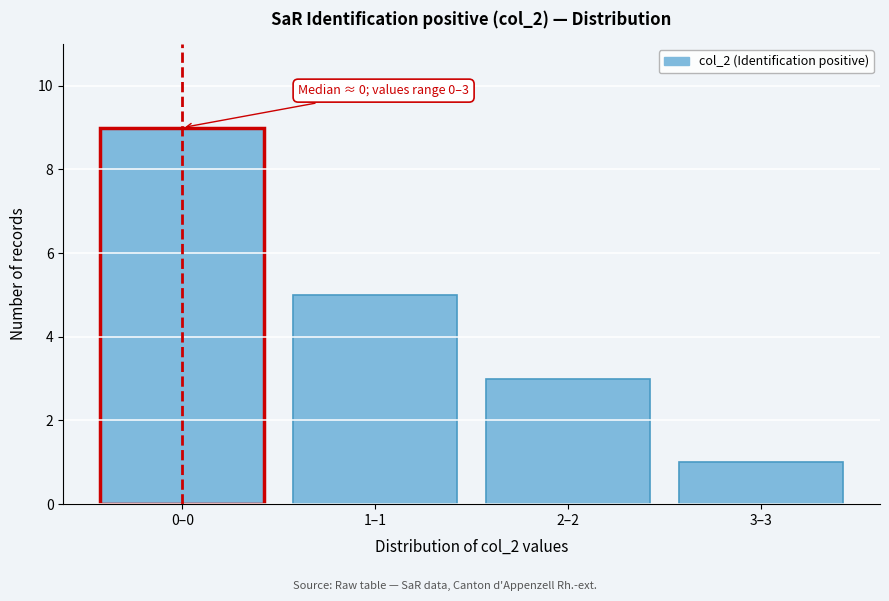

Reading left to right, list all the values displayed in this chart.

0–0=9	1–1=5	2–2=3	3–3=1